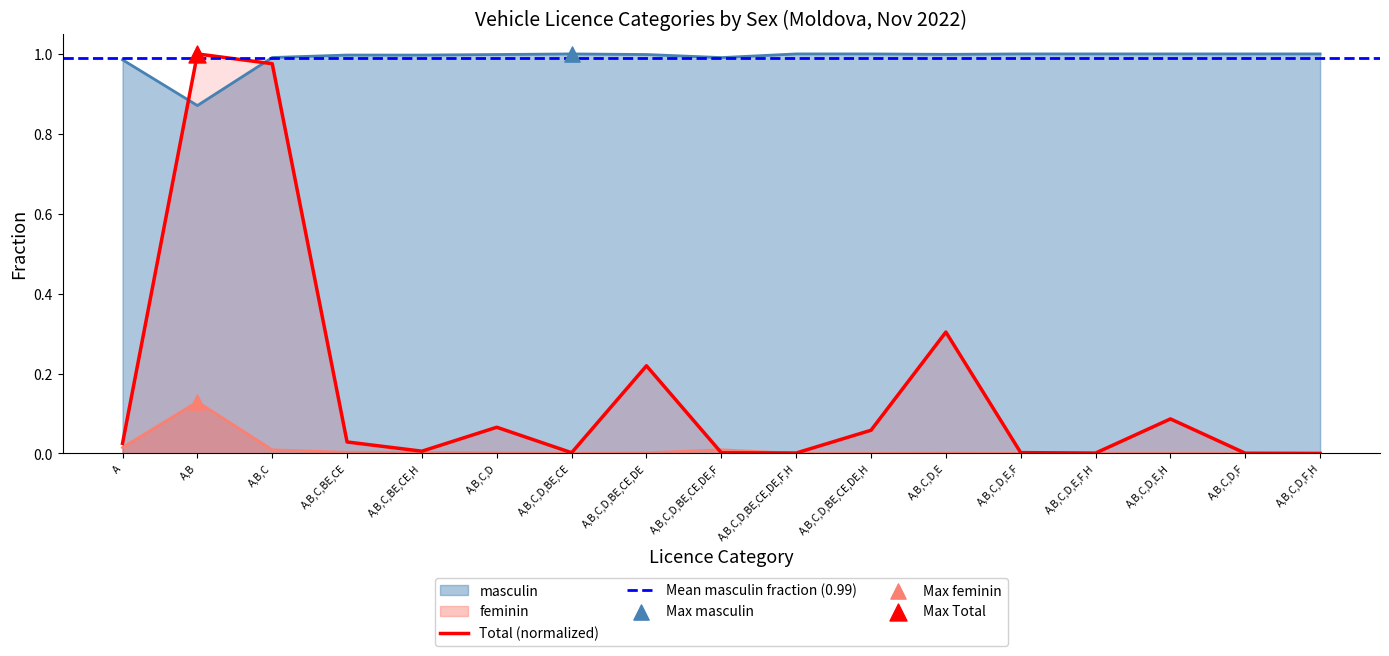

Is the value of feminin at A,B,C,D,BE,CE,DE greater than the value of masculin at A,B,C,D,BE,CE,DE?

No